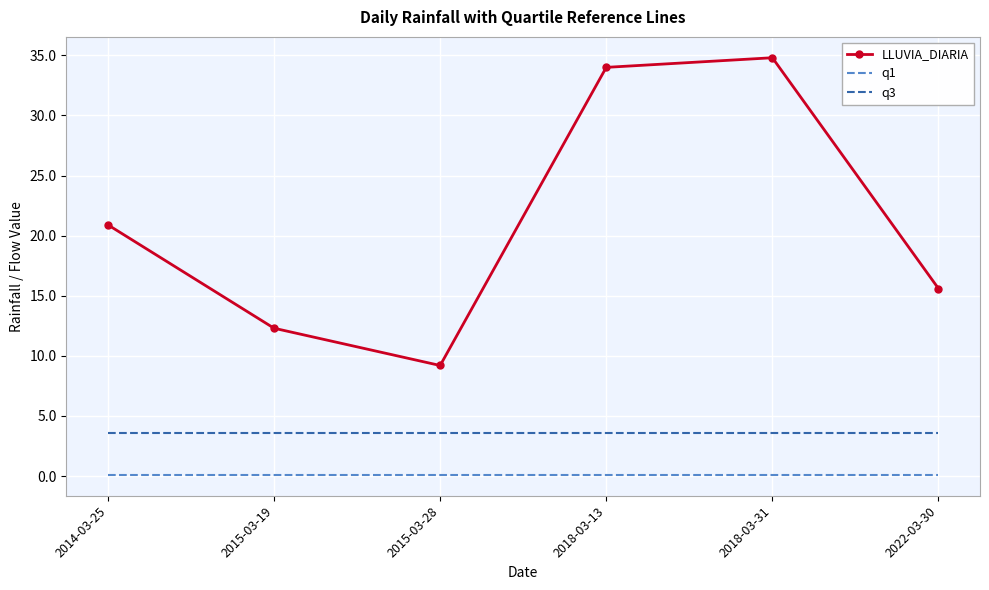

The value of q3 at 2015-03-28 is 3.6. True or false?

True